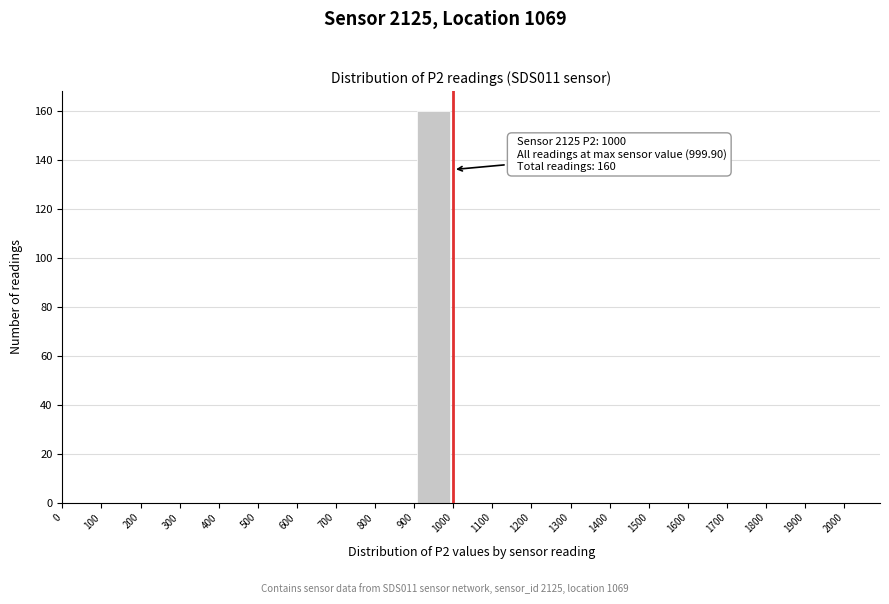

Over which range of the x-axis is the bar tallest?

900 to 1000